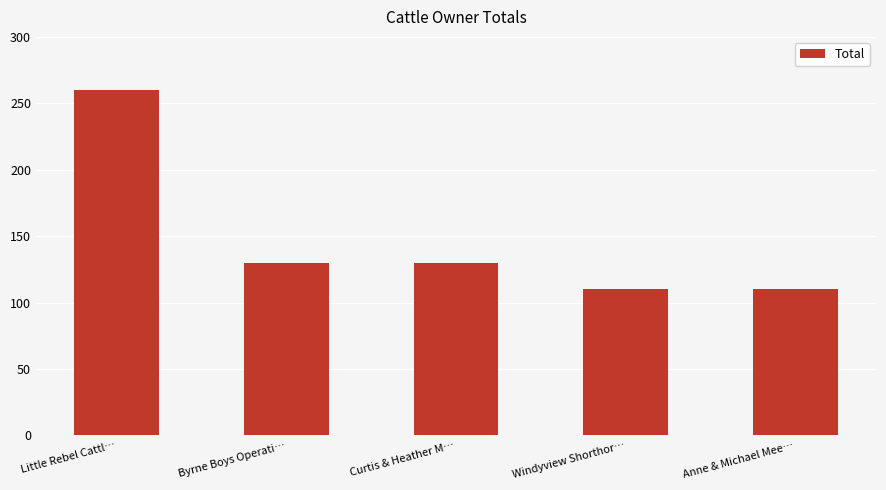

What is the value of the 1st bar from the left?

260